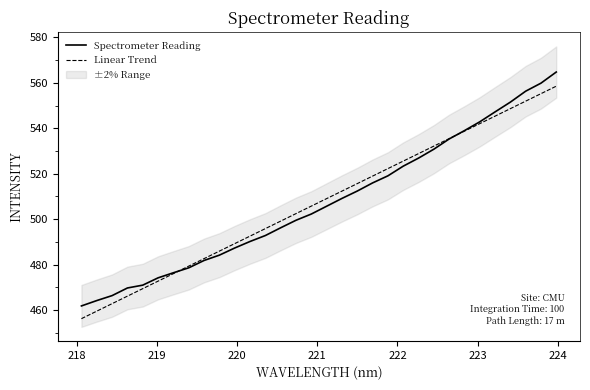

True or false: Spectrometer Reading and Linear Trend intersect in this chart.

True